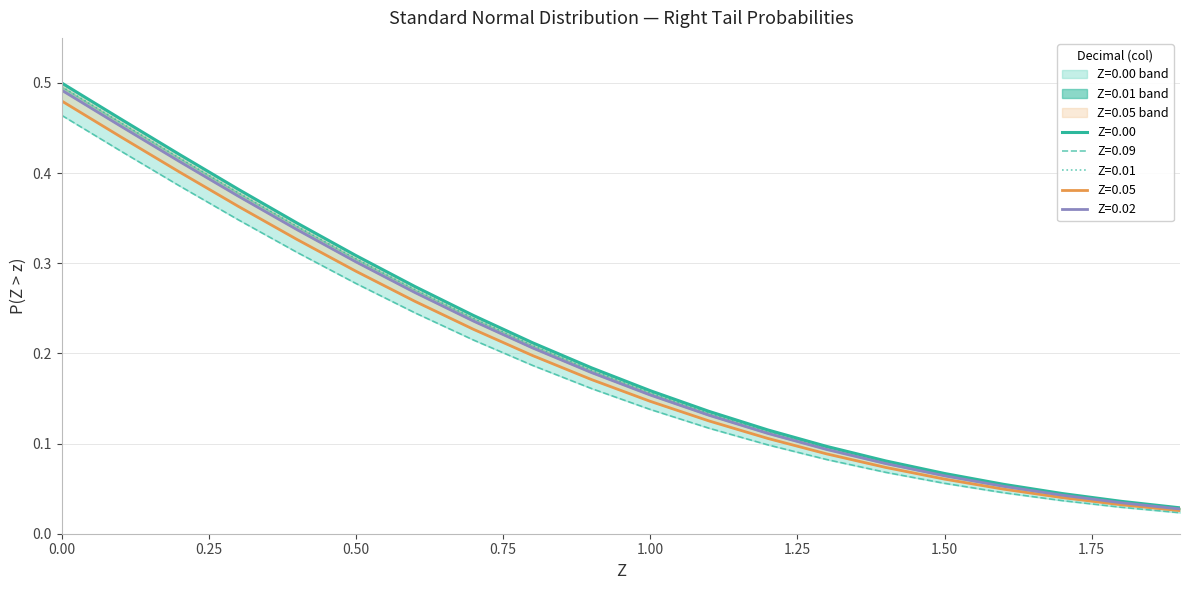

Which series has the largest total across all categories?

Z=0.00